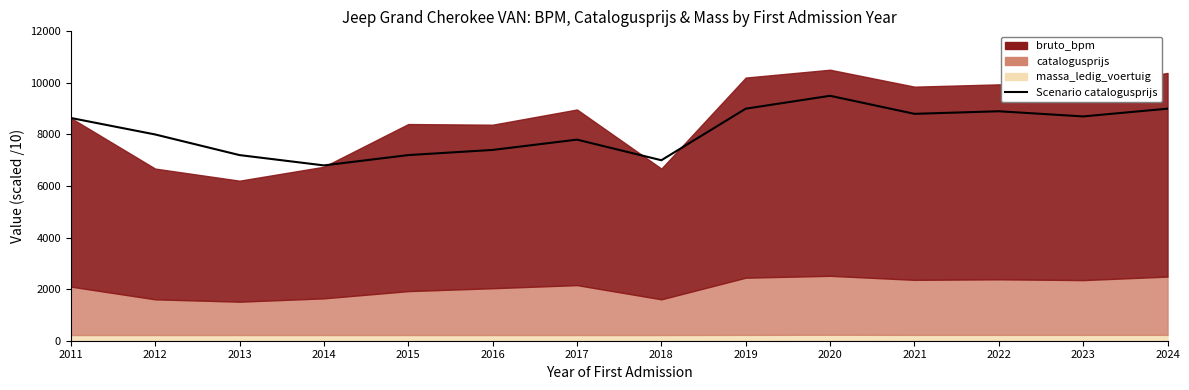

True or false: the data shows 8000 at 2012.

True